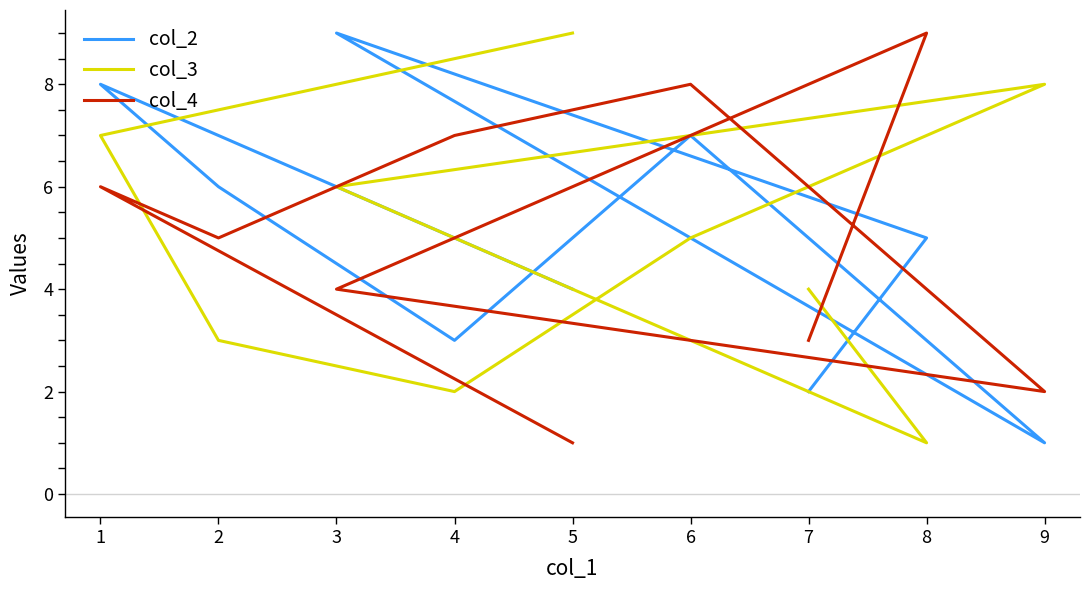

List the labels in order of col_3 value, smallest first.

8, 4, 2, 7, 6, 3, 1, 9, 5